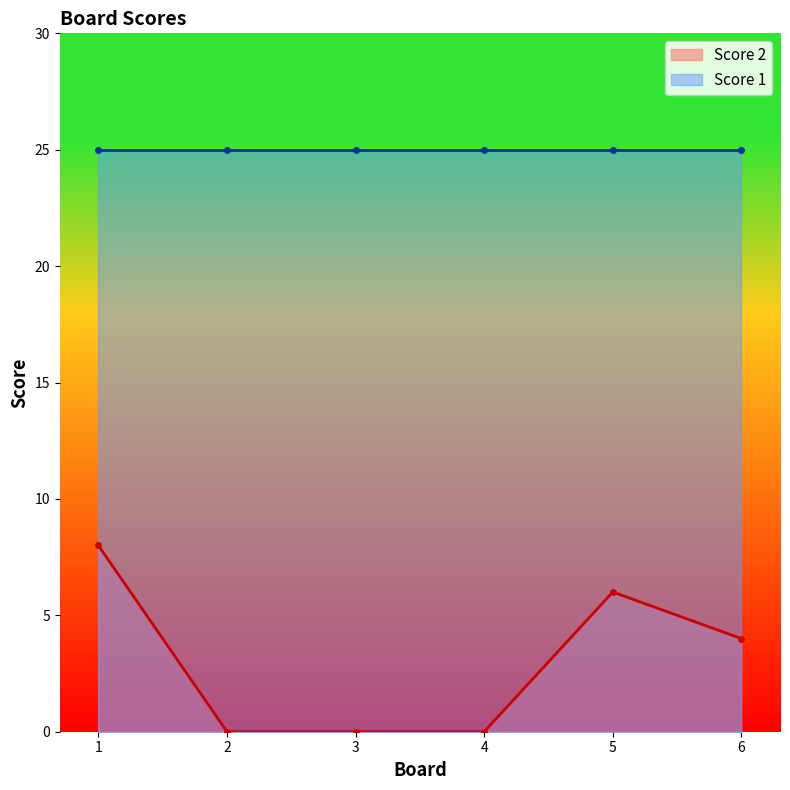

What is the difference between the second highest and minimum values?

6